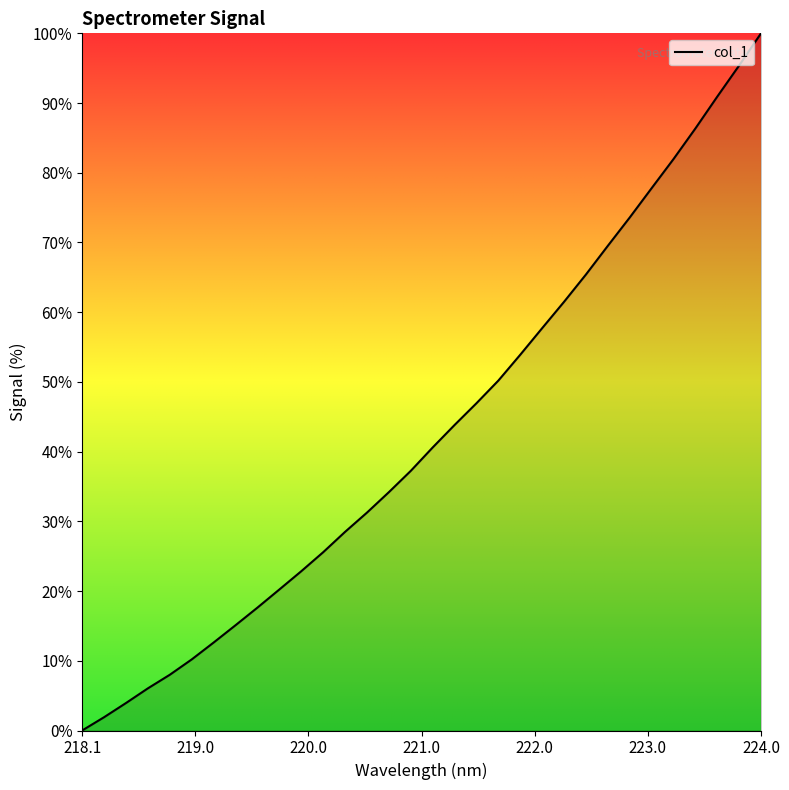

What is the sum of all values?

1371.0